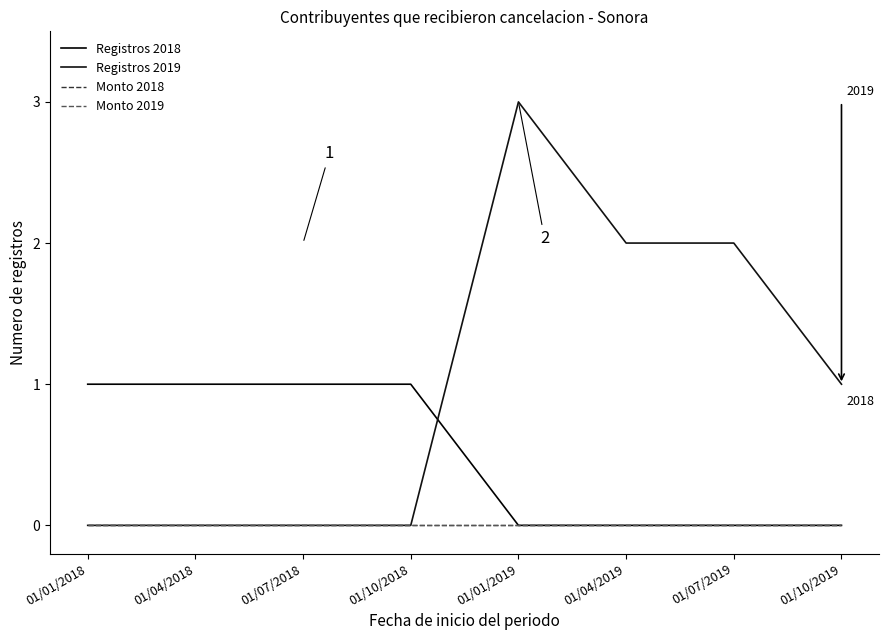

Does the chart display data point markers on the line(s)?

No